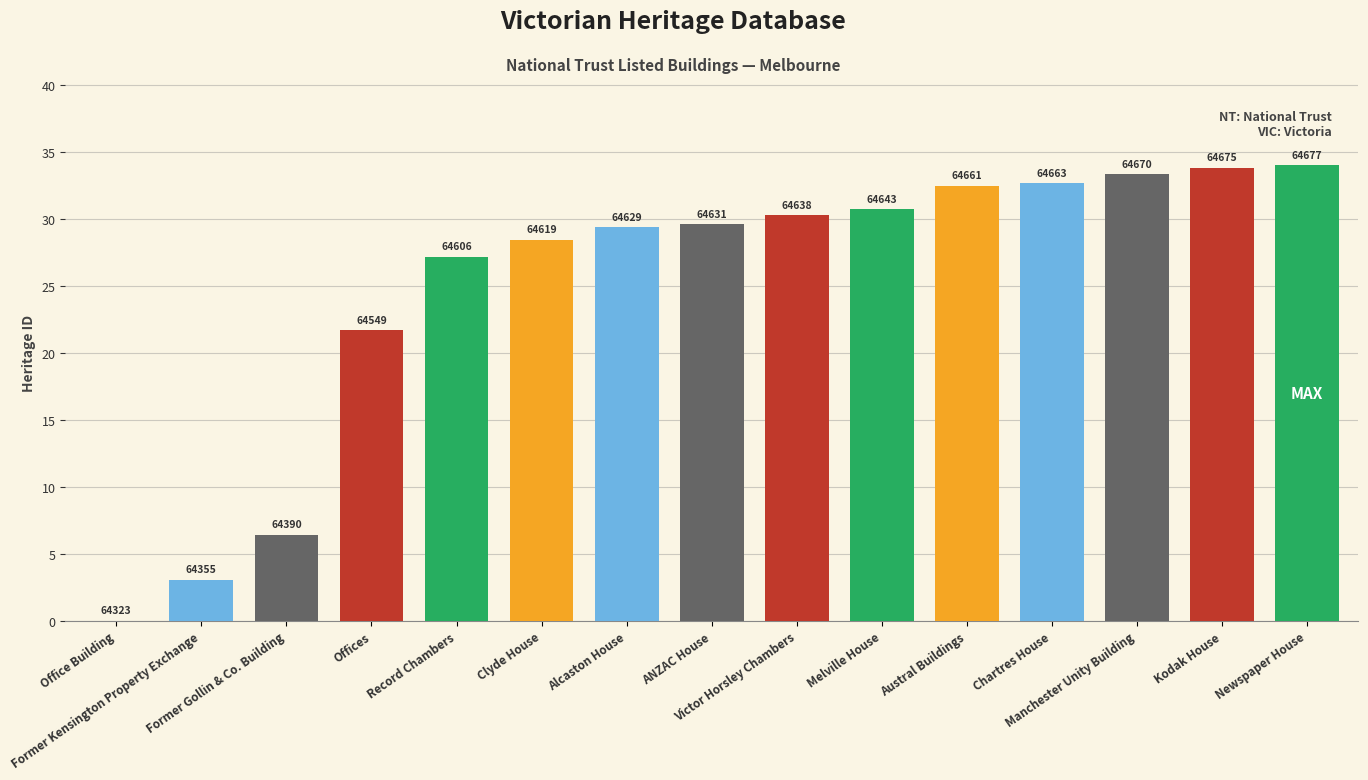

Between Austral Buildings and Record Chambers, which is larger?

Austral Buildings